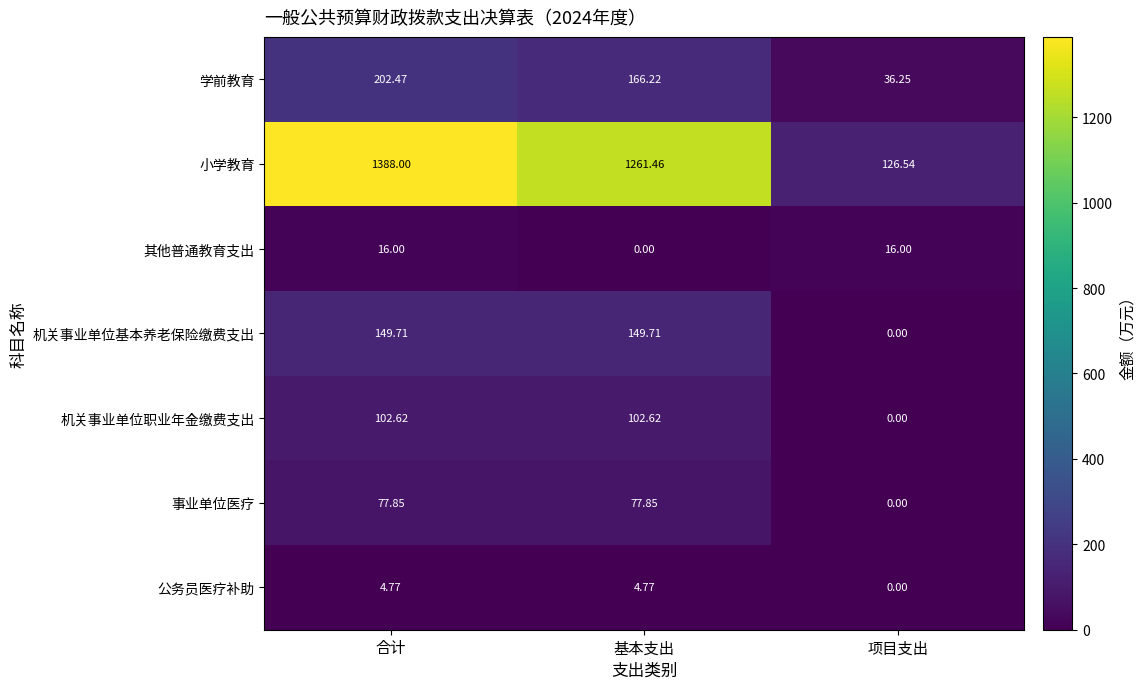

Which series has the largest range (max minus min)?

小学教育